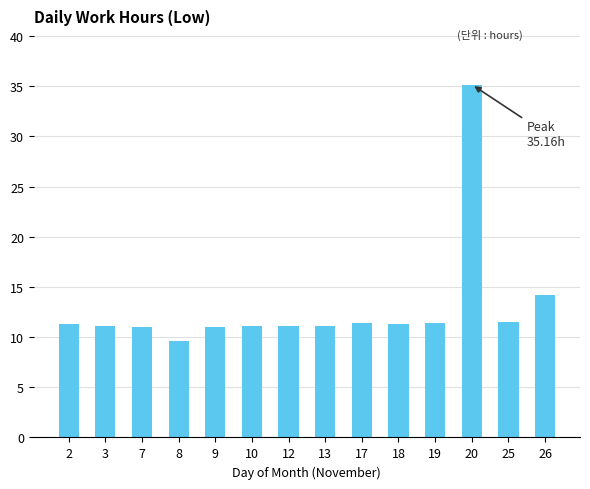

What is the value of the 11th bar from the left?

11.4